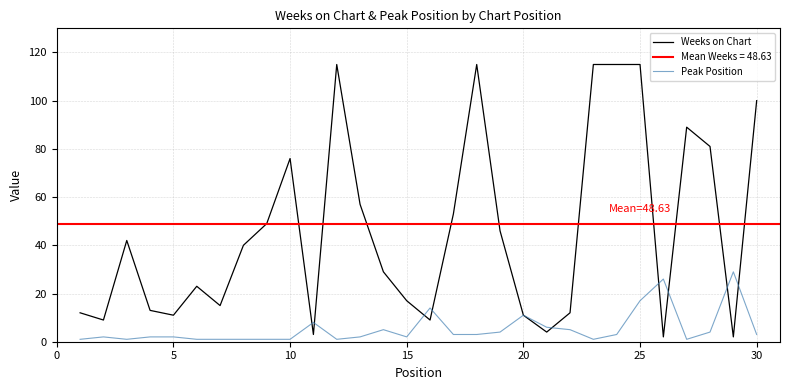

What is the value of the Peak Position point at the 5th from the left?

2